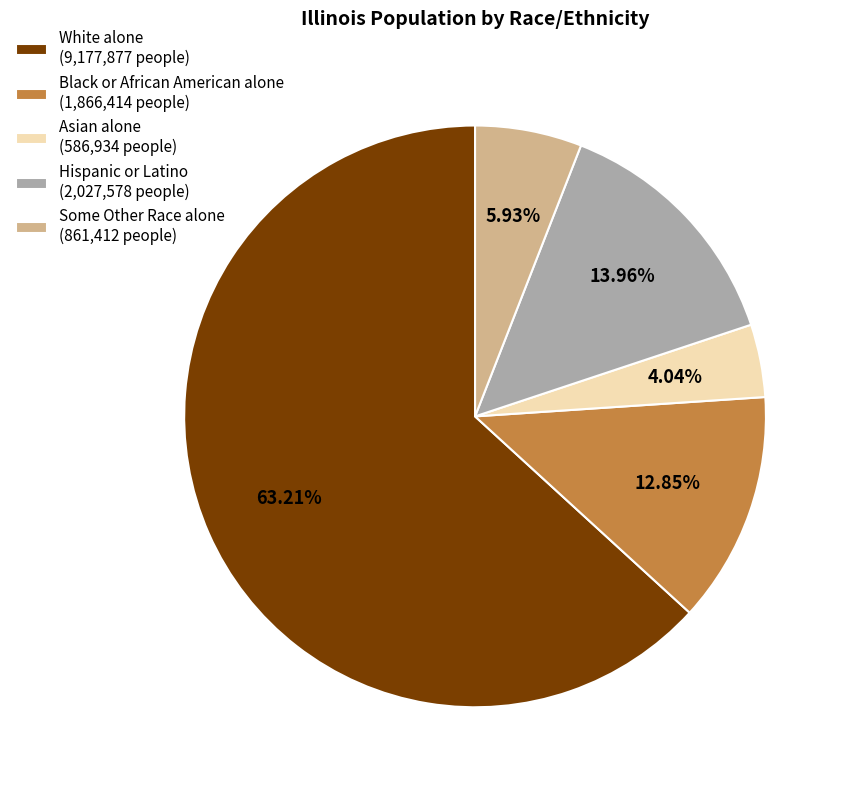

Between Hispanic or Latino and Black or African American alone, which is larger?

Hispanic or Latino